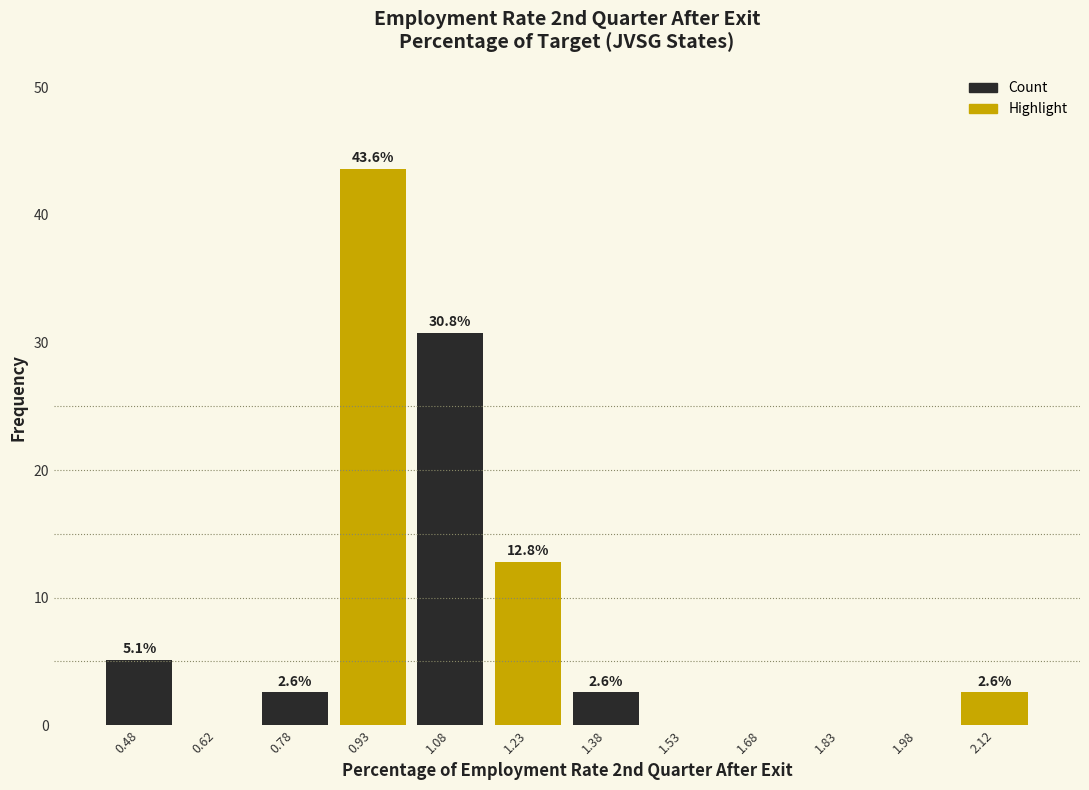

Which range on the x-axis has the tallest bar?

0.85 to 1.00